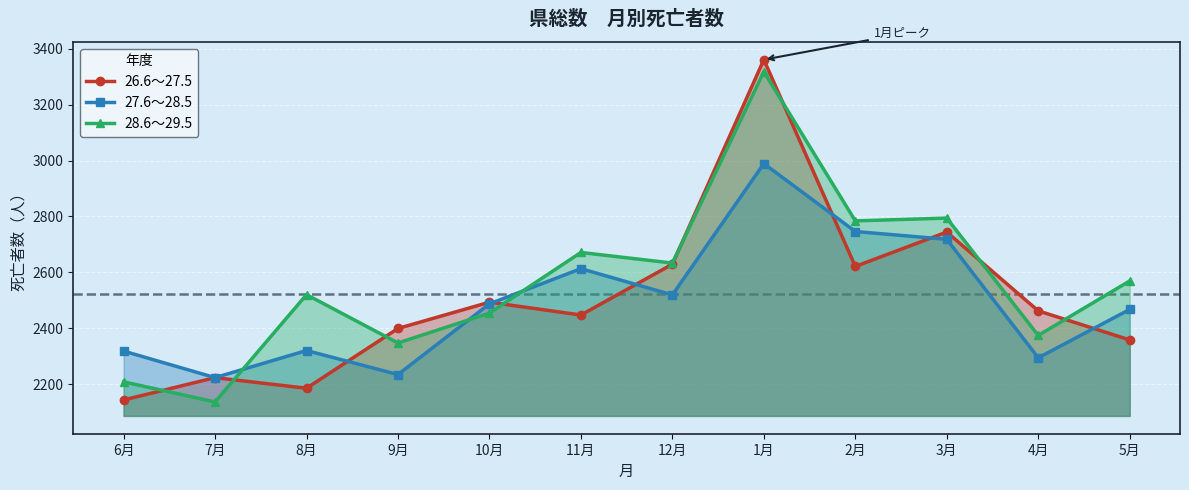

What is the difference between the highest and lowest values at 10月?

39